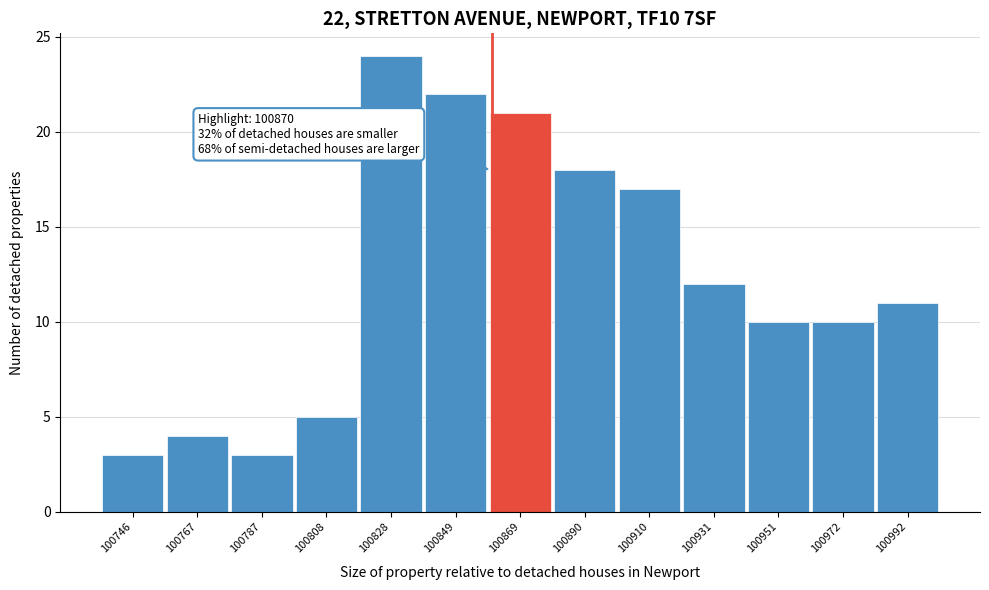

Reading left to right, transcribe all the data shown in this chart.

100746=3	100767=4	100787=3	100808=5	100828=24	100849=22	100869=21	100890=18	100910=17	100931=12	100951=10	100972=10	100992=11